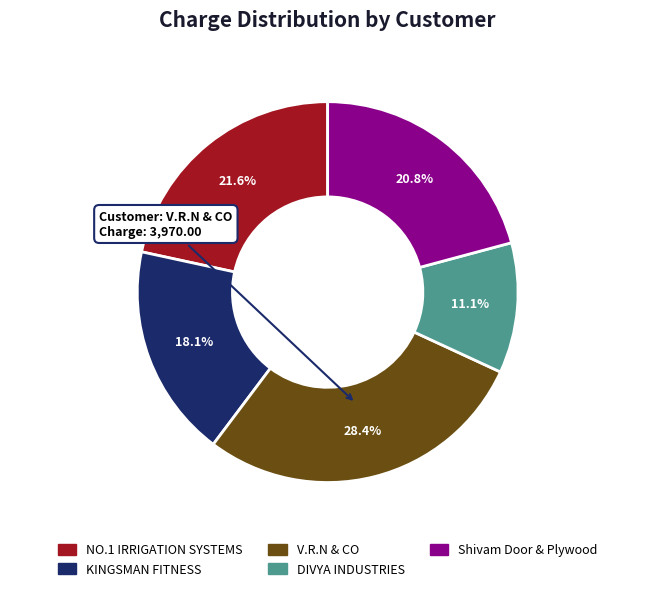

Combined, do NO.1 IRRIGATION SYSTEMS and DIVYA INDUSTRIES account for over 50%?

No